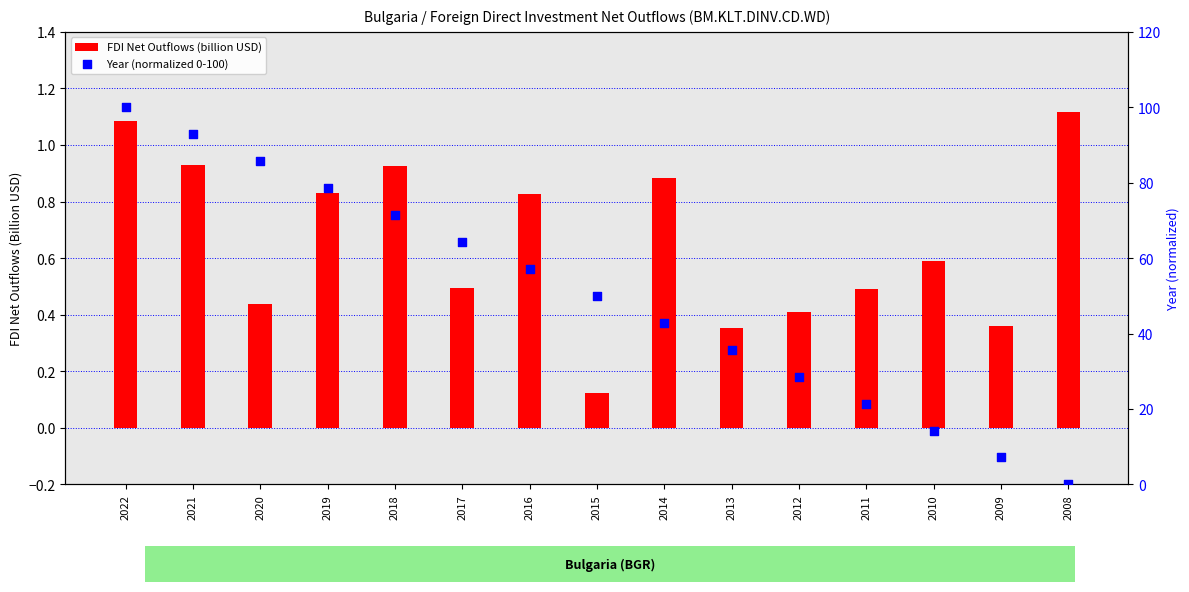

Which series has the widest spread of Y values?

Year (normalized 0-100)